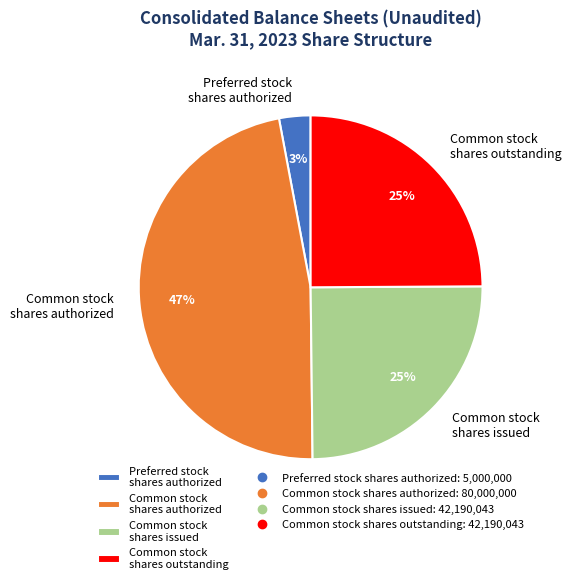

True or false: Common stock shares outstanding accounts for 25% of the total.

True